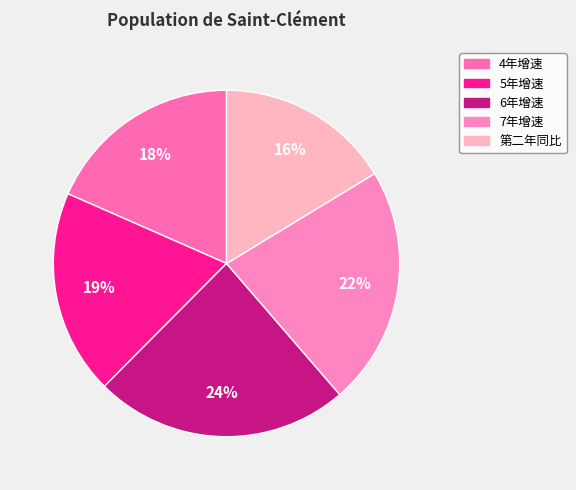

How many slices are in this pie chart?

5